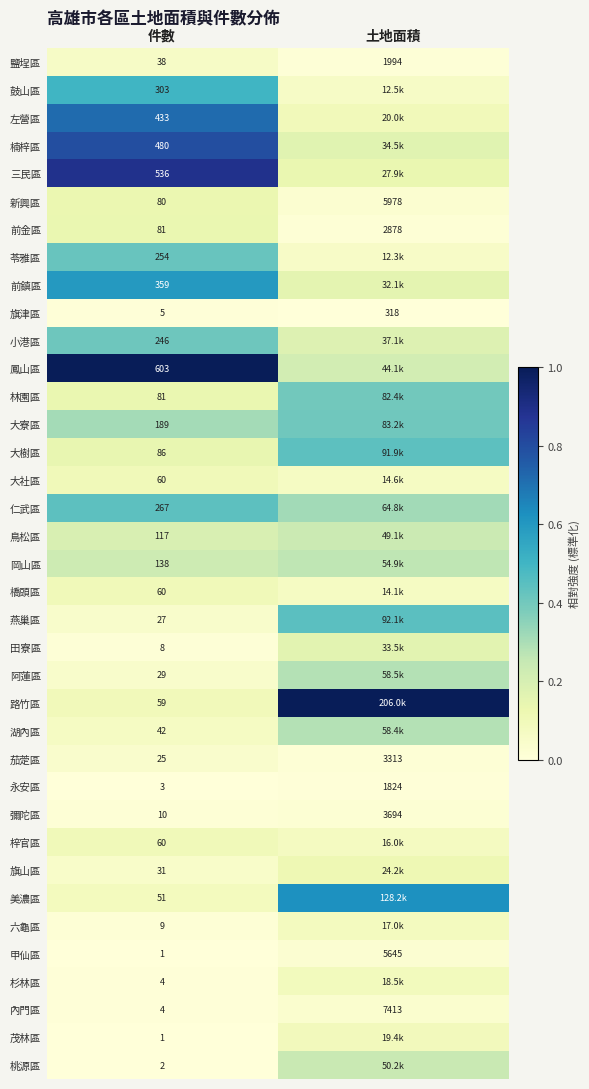

At which label is 彌陀區 closest to 1852?

件數